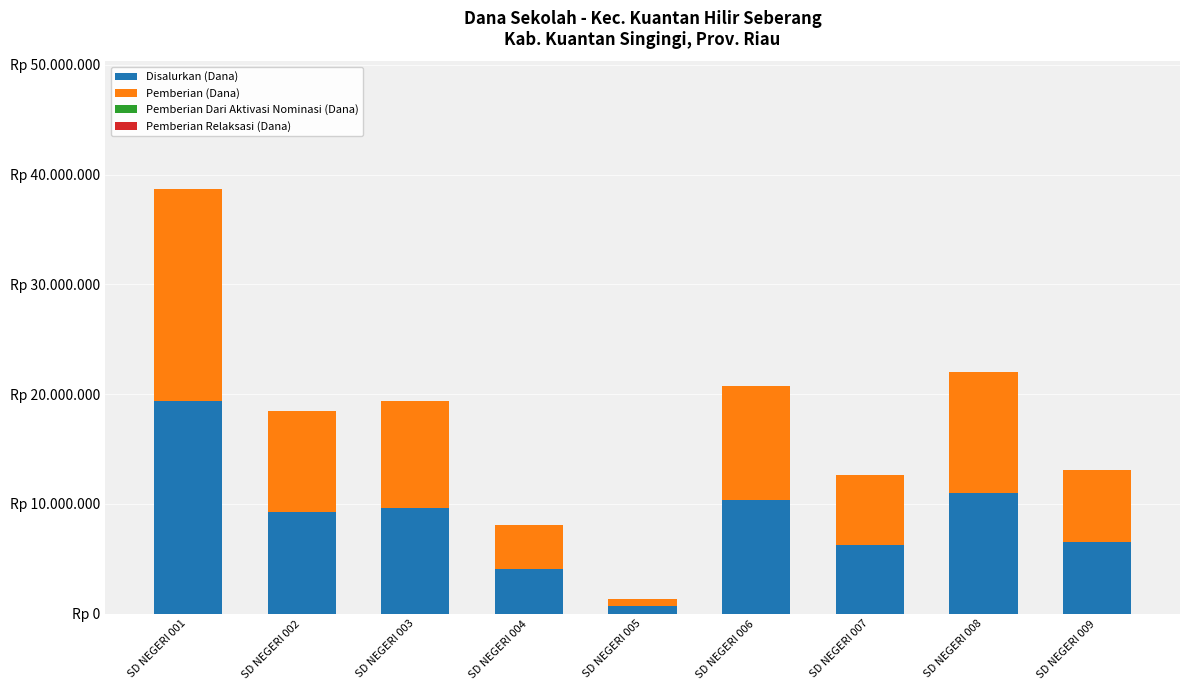

Are the bars grouped side by side (vs. stacked)?

No